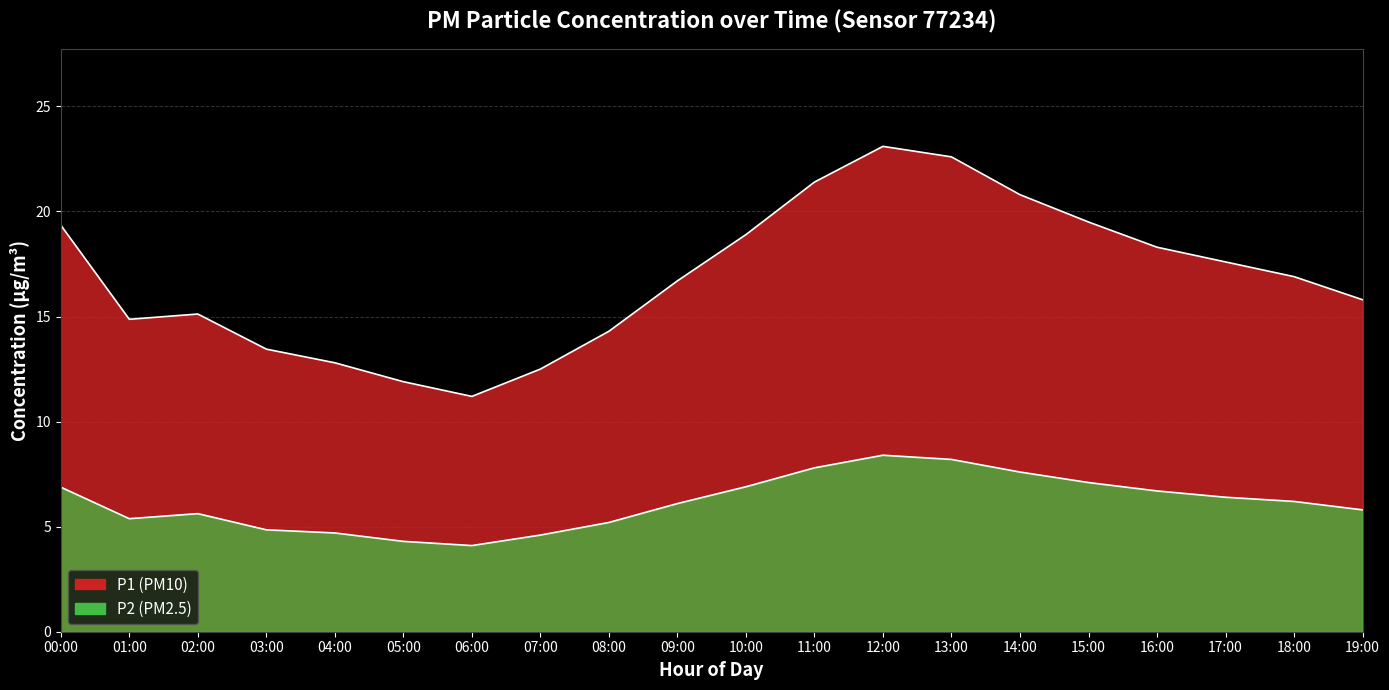

What is the value of the P1 point at the 11th from the left?

18.9